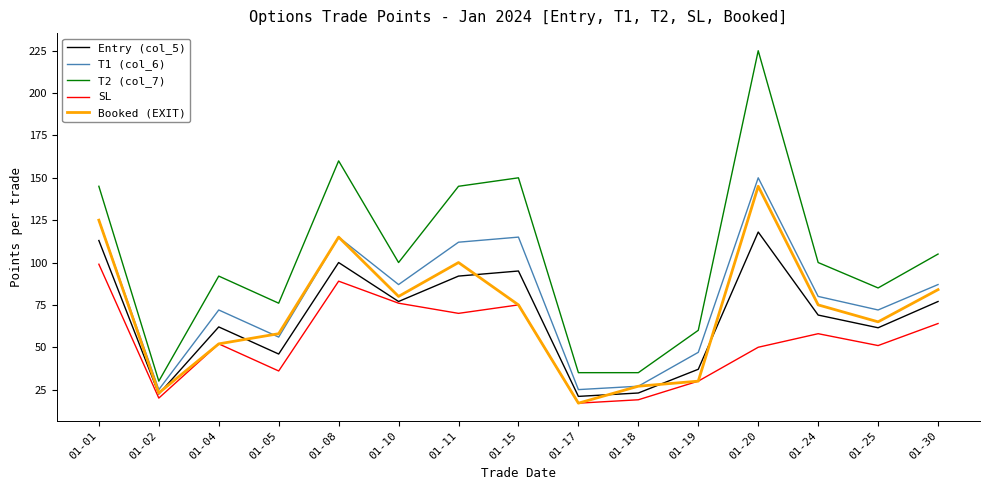

How many lines are shown in the chart?

5